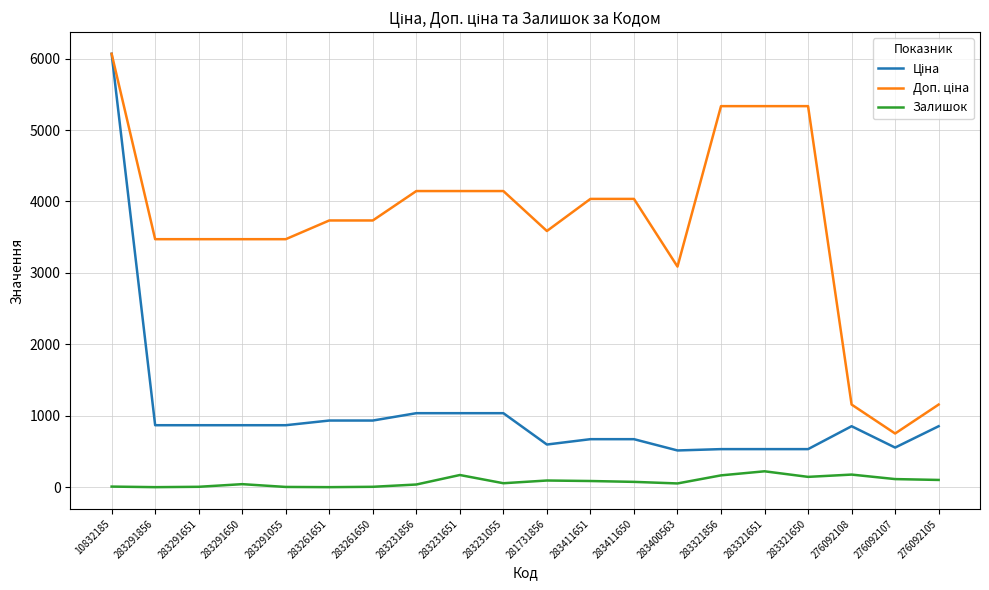

The Залишок series shows 38.0 at 283231856. True or false?

True